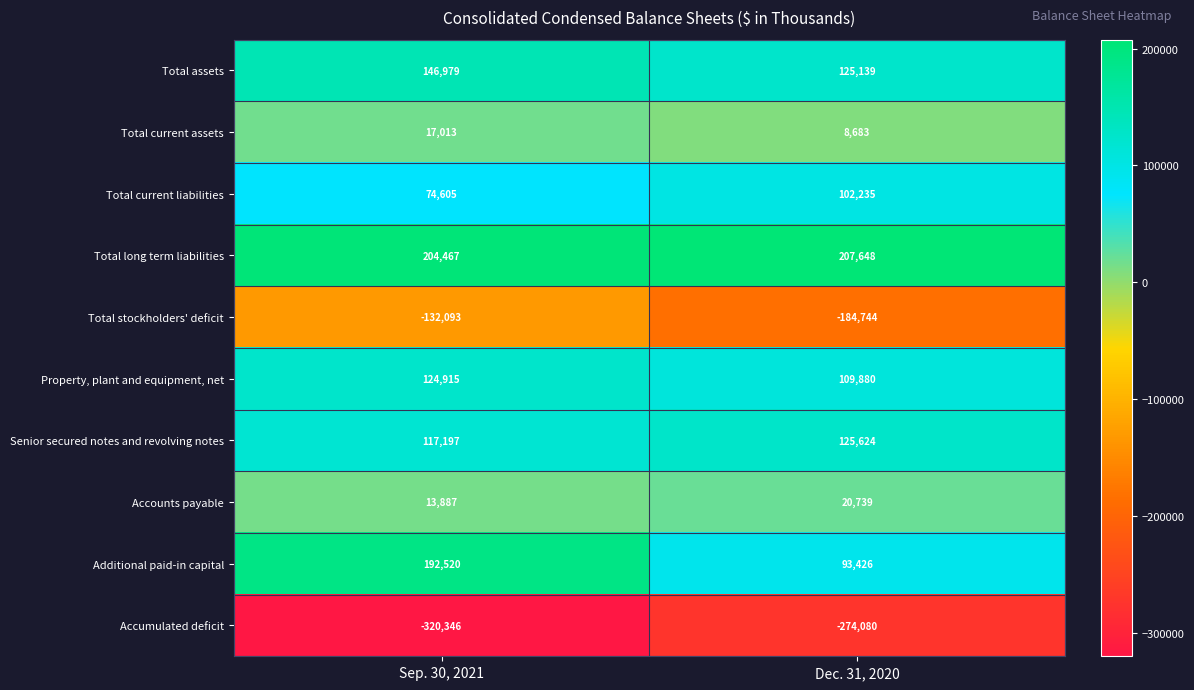

At which category is the sum across all series the highest?

Sep. 30, 2021